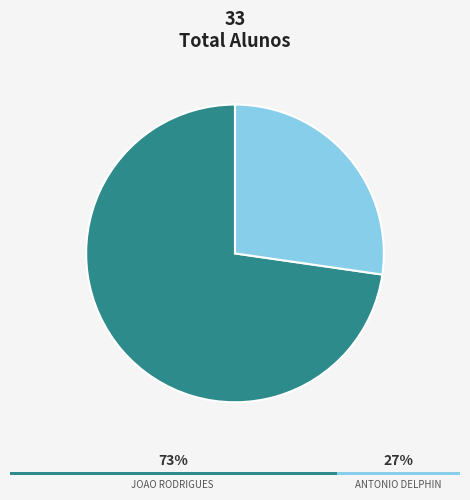

Is EE ANTONIO DELPHINO DOS SANTOS the majority of the pie?

No